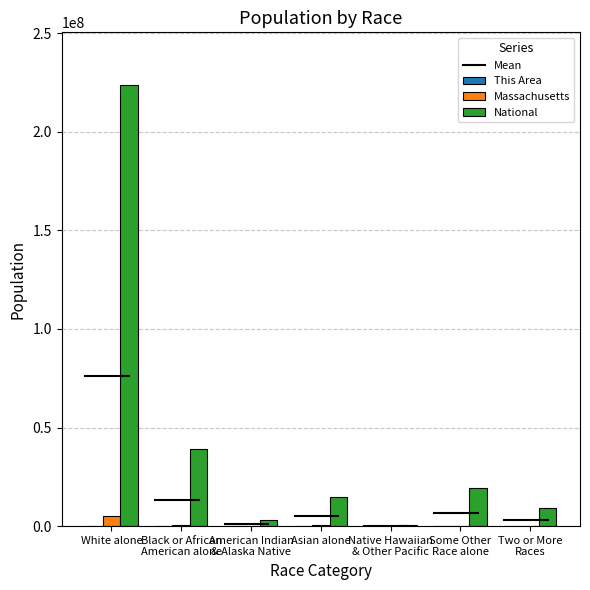

What is the sum of all Massachusetts values?

6547629